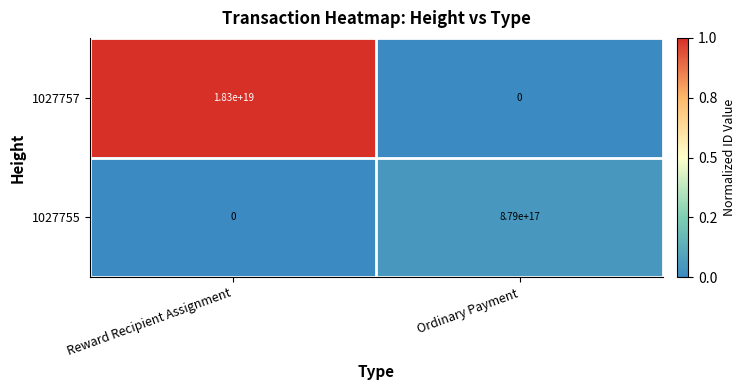

Which series has the widest spread of values?

1027757